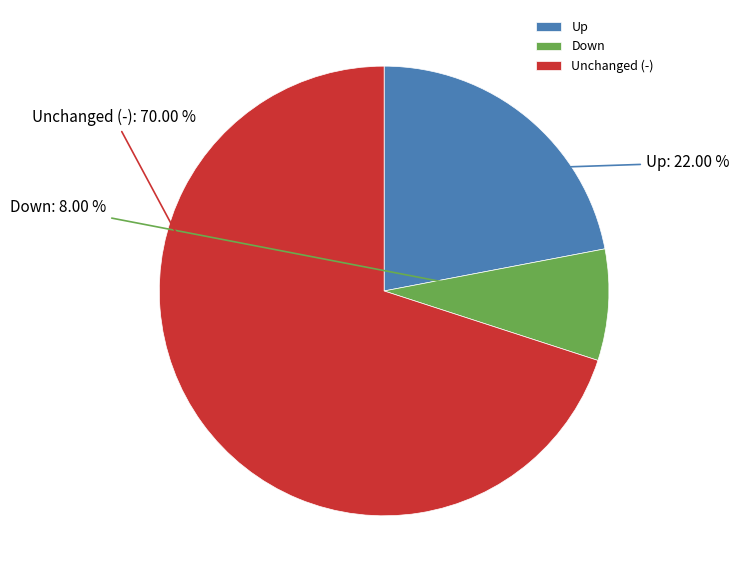

To the nearest percent, what is the difference between the largest and smallest slice percentages?

62%